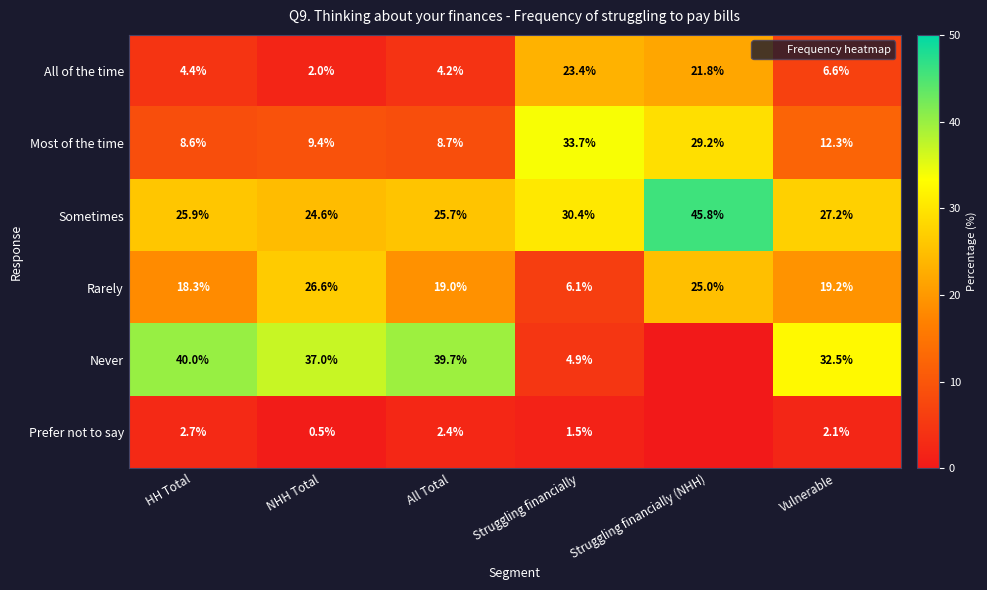

Is the value of Never at Struggling financially greater than the value of All of the time at NHH Total?

Yes